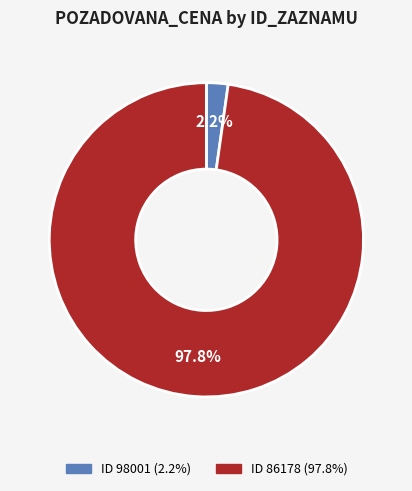

To the nearest percent, what is the difference between the largest and smallest slice percentages?

96%